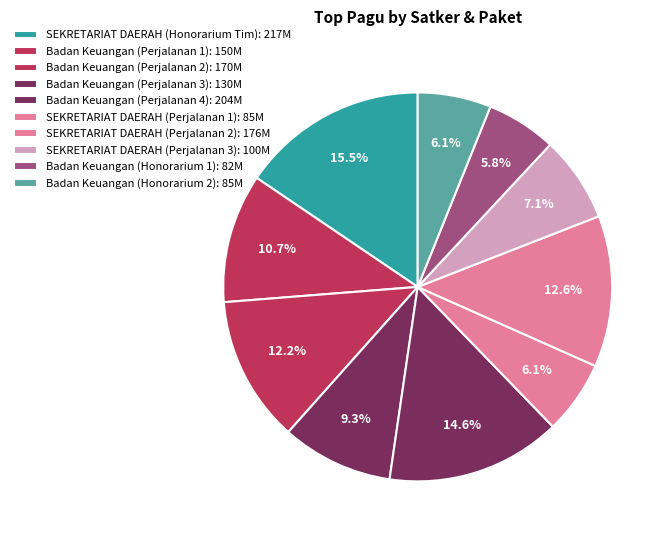

Count the number of slices in the pie.

10